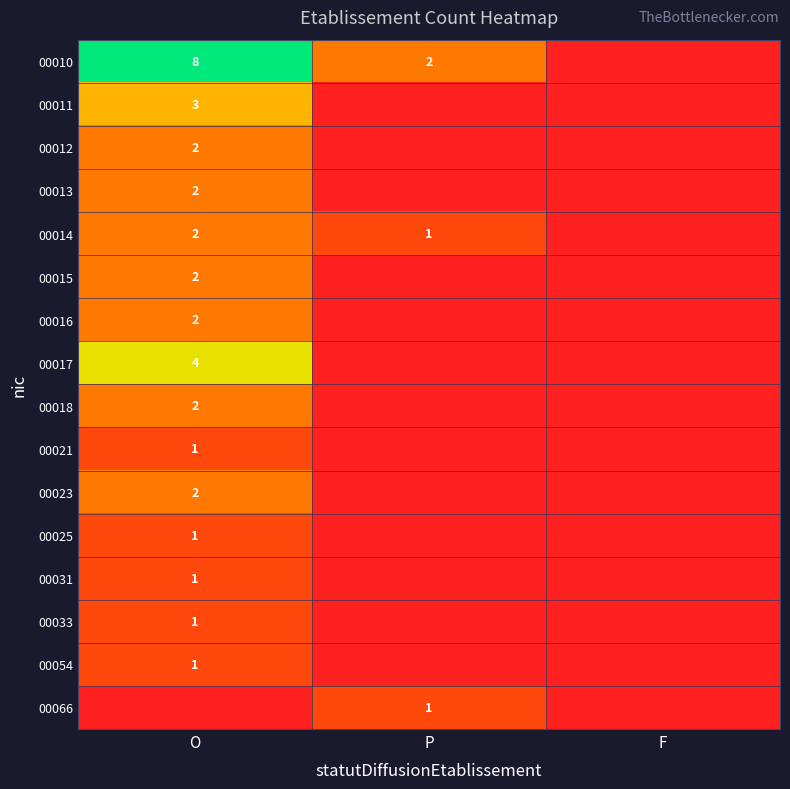

What is the maximum value shown in the chart?

8